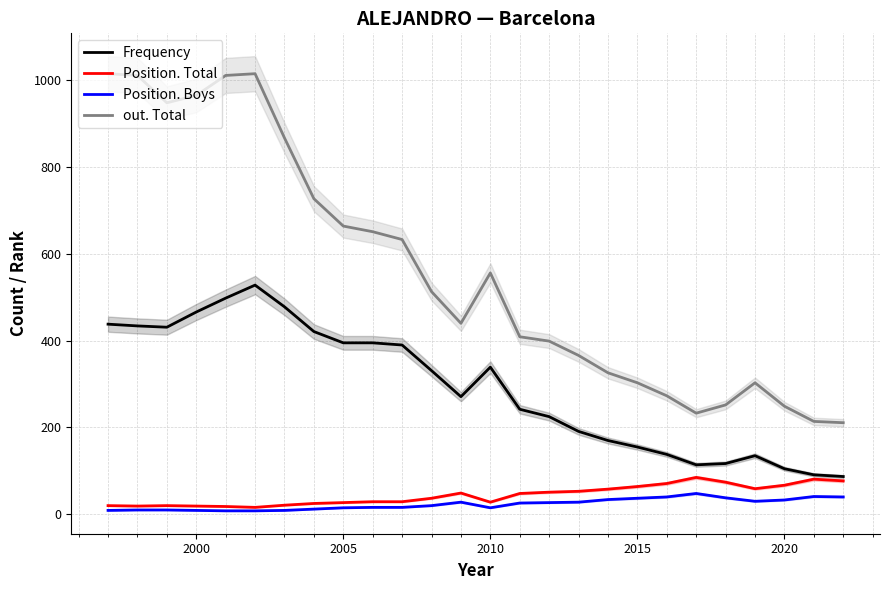

True or false: Position. Boys and out. Total cross at least once.

False